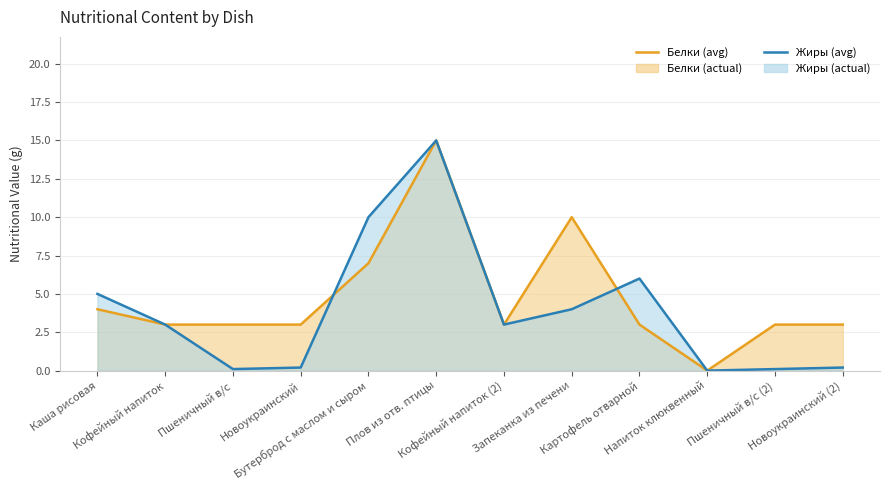

List the series in order of their peak value, lowest first.

Белки (5-pt avg), Жиры (5-pt avg)